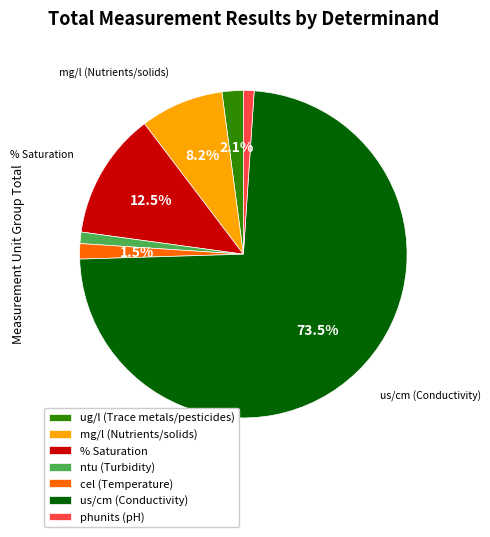

Which category has the biggest portion of the pie?

us/cm (Conductivity)